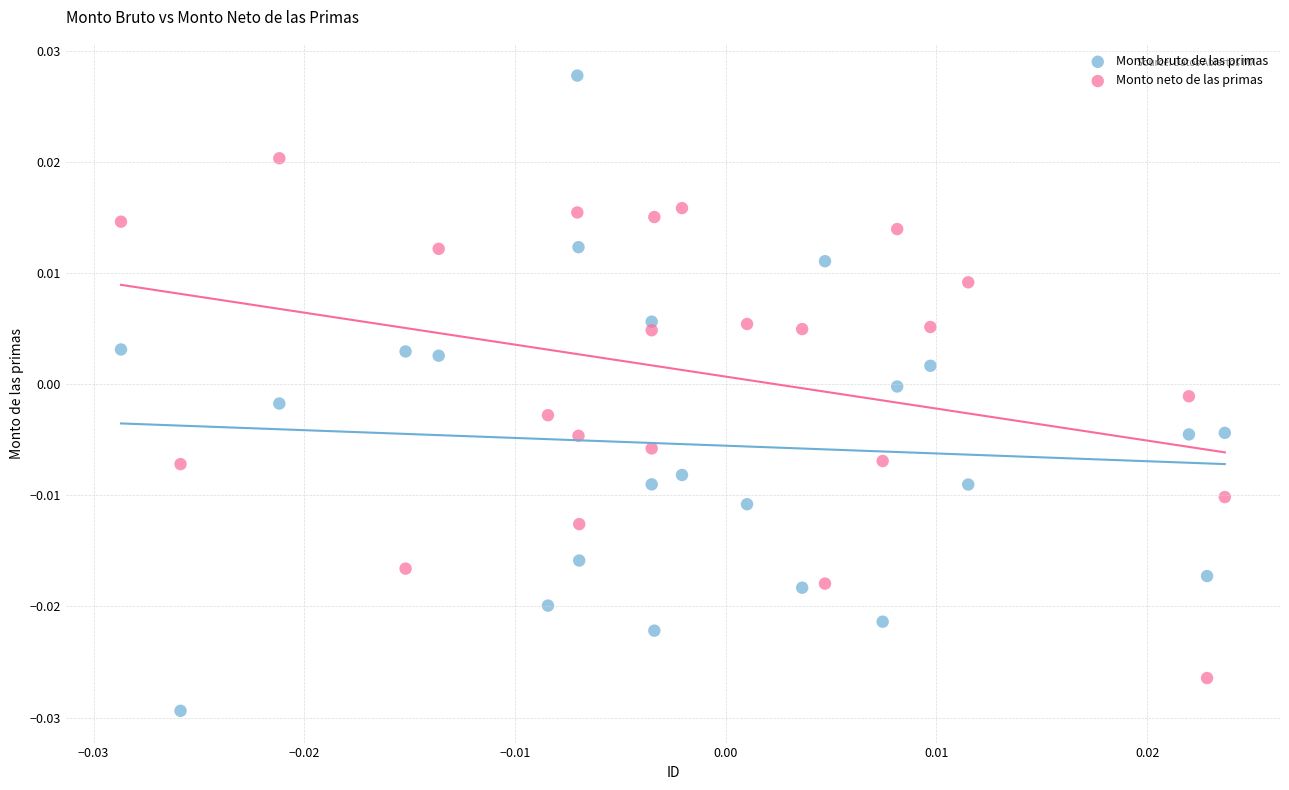

Which series contains the lowest Y value?

Monto bruto de las primas